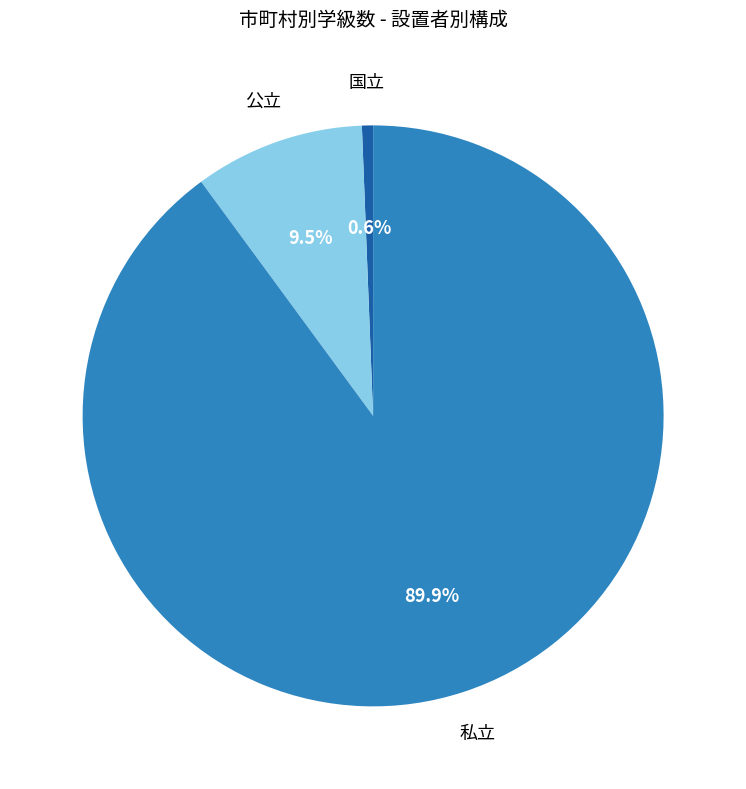

Does any single category account for the majority?

Yes